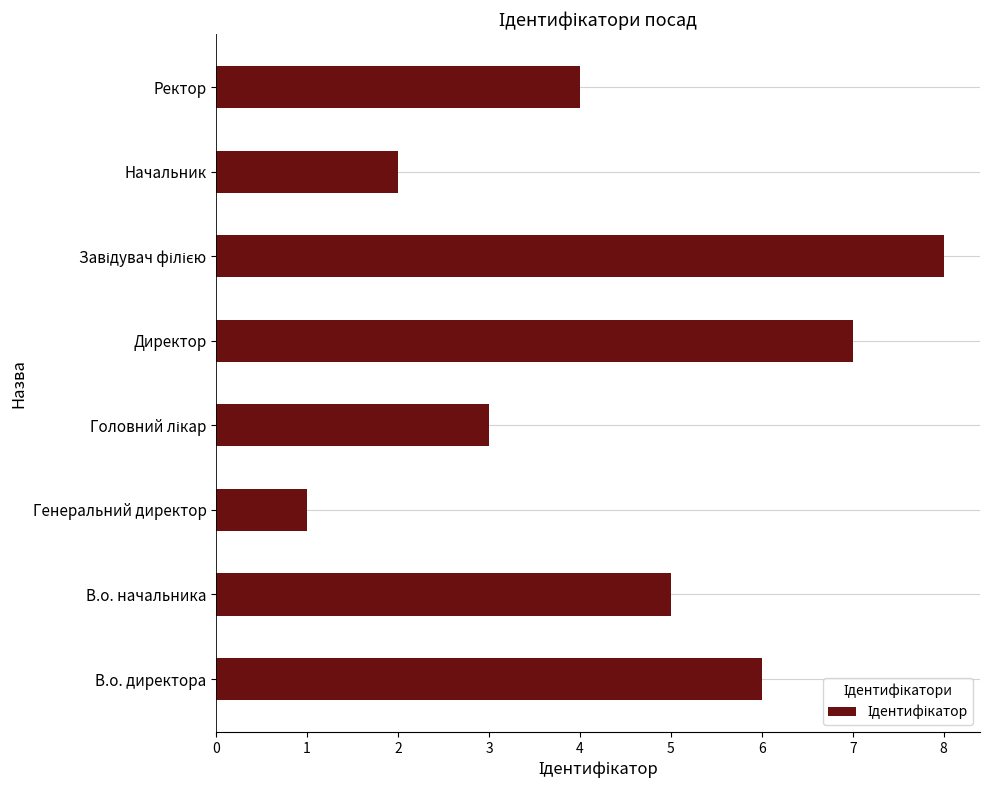

What is the sum of all values?

36